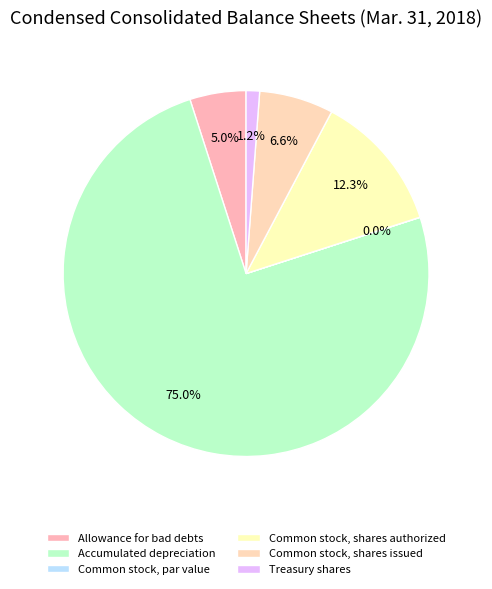

To the nearest percent, what is the average slice percentage?

17%